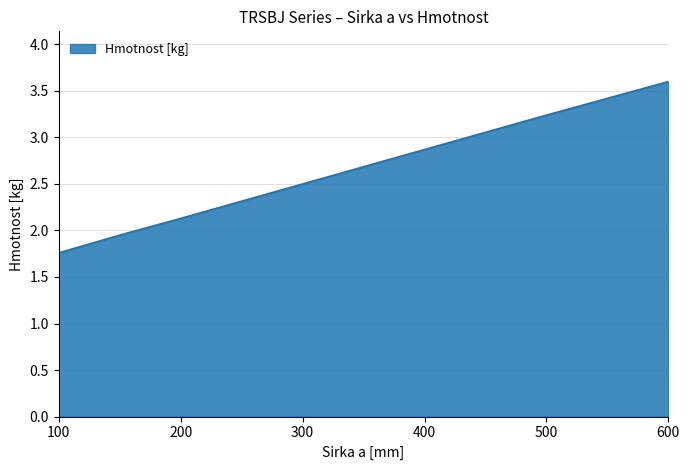

How many values are below 2?

2